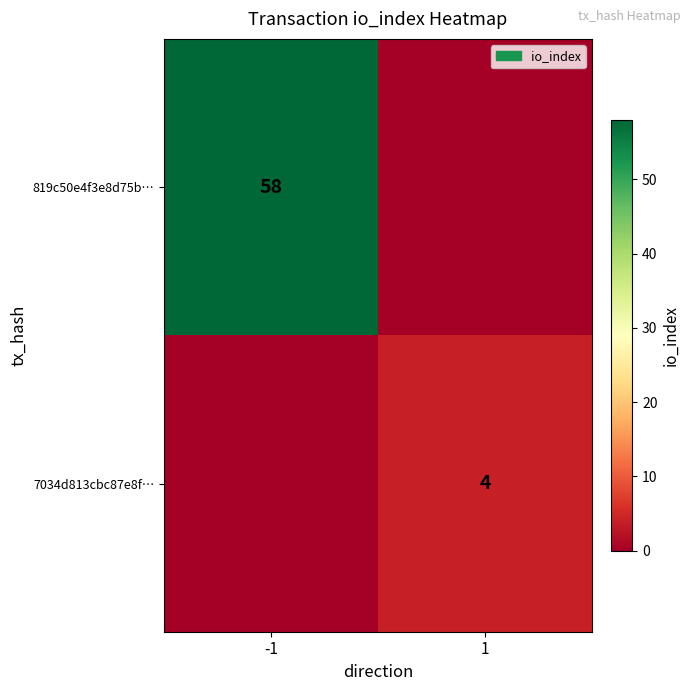

At which category is the sum across all series the highest?

-1